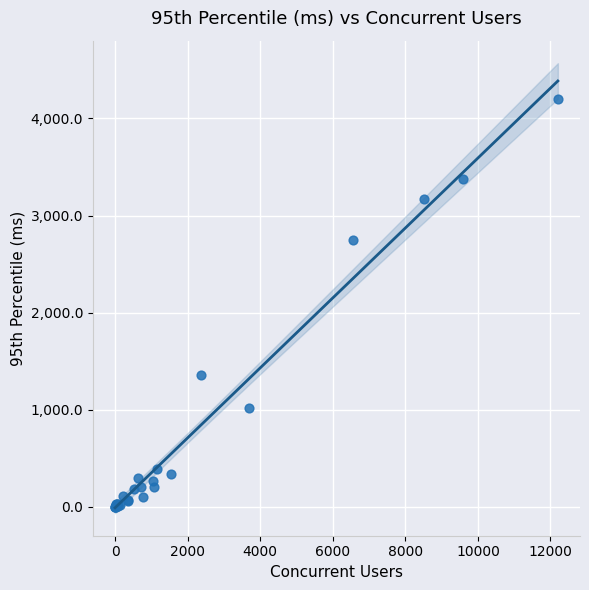

What Y value in the scatter plot is closest to 2098?

2744